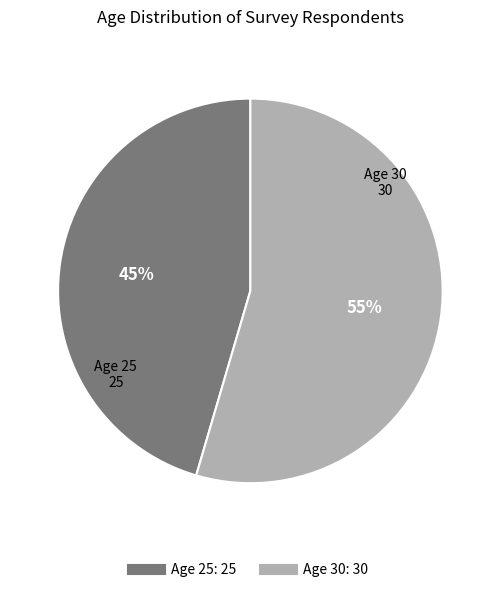

Count the number of slices in the pie.

2